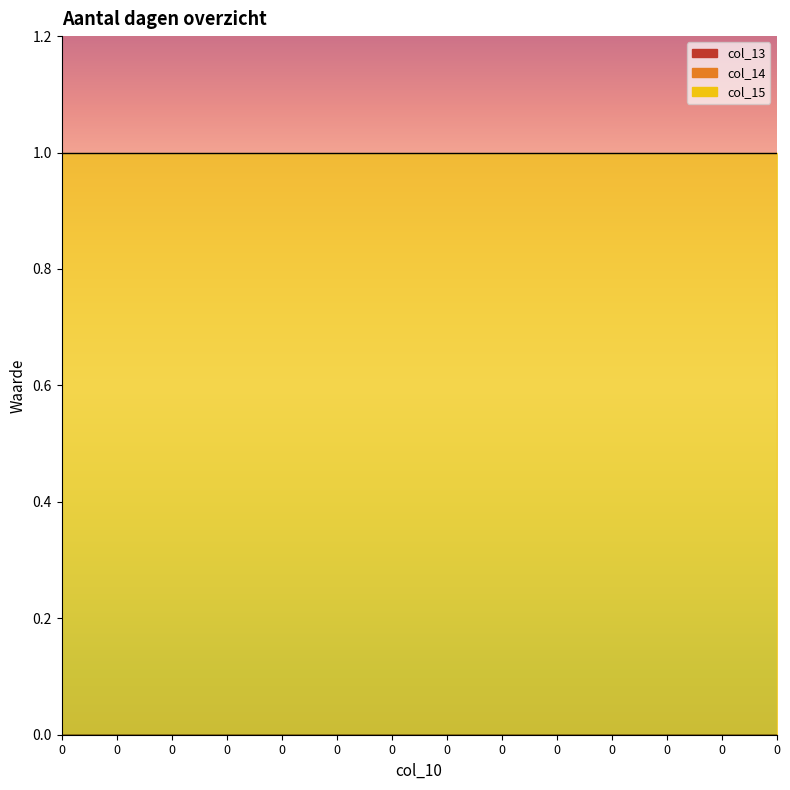

True or false: col_15 has more than 0 interior local peaks.

False